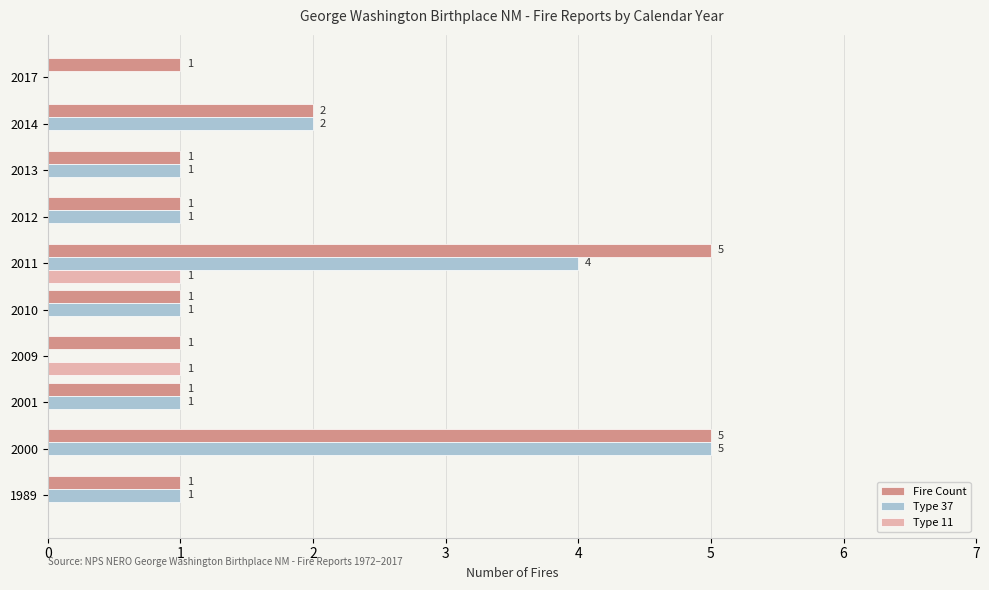

Which series has the largest total across all categories?

Fire Count